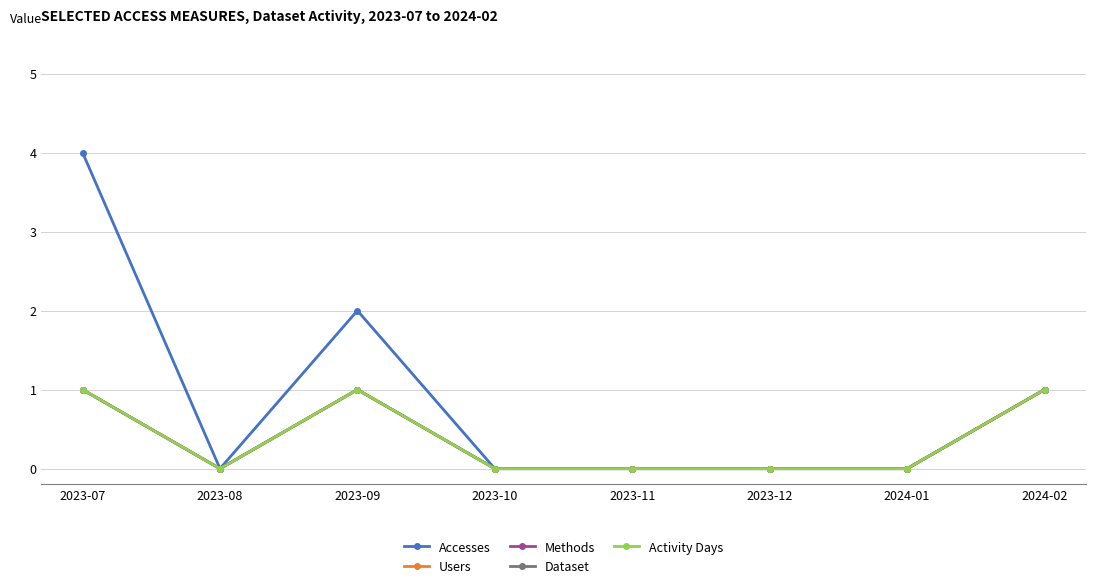

Which category has the highest value across all series?

2023-07